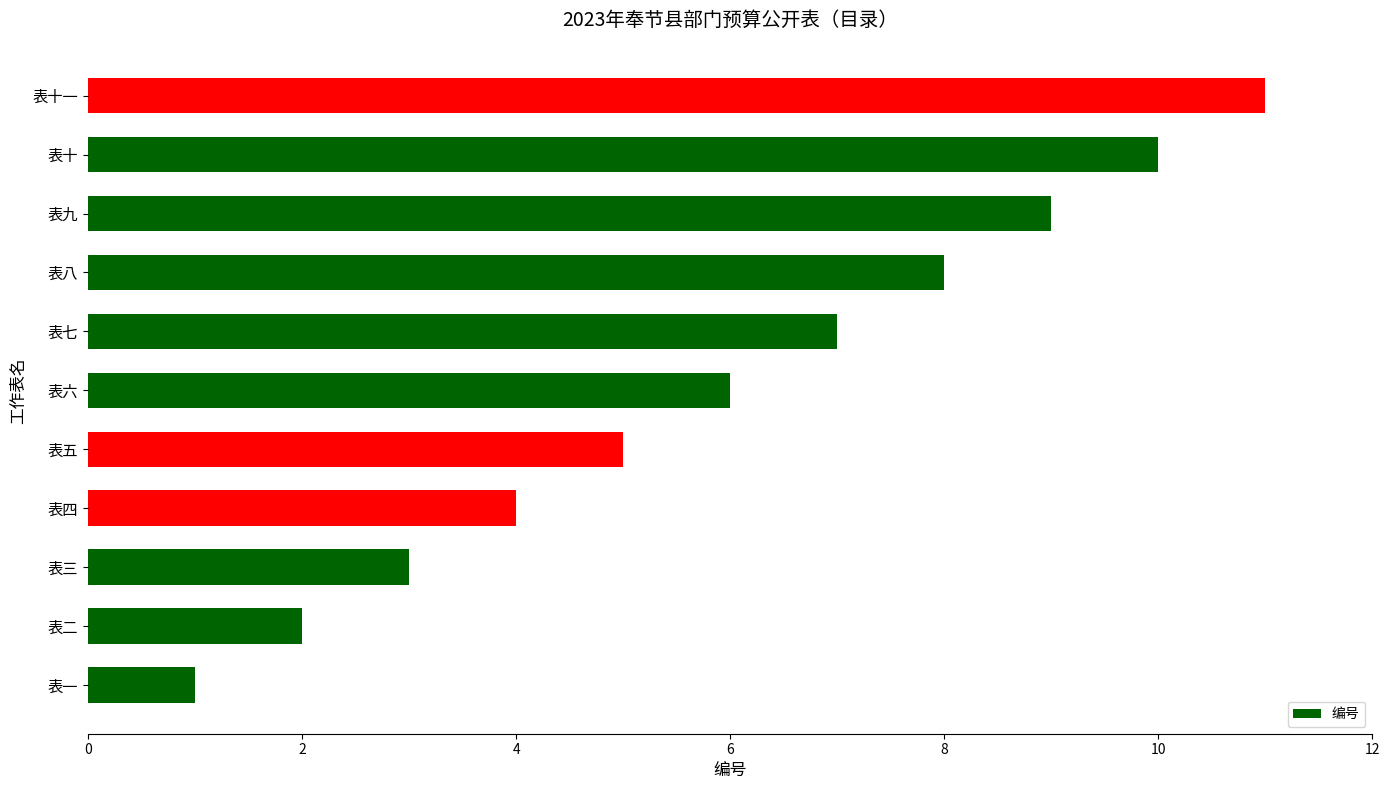

At which category does the chart reach its peak across all series?

表十一